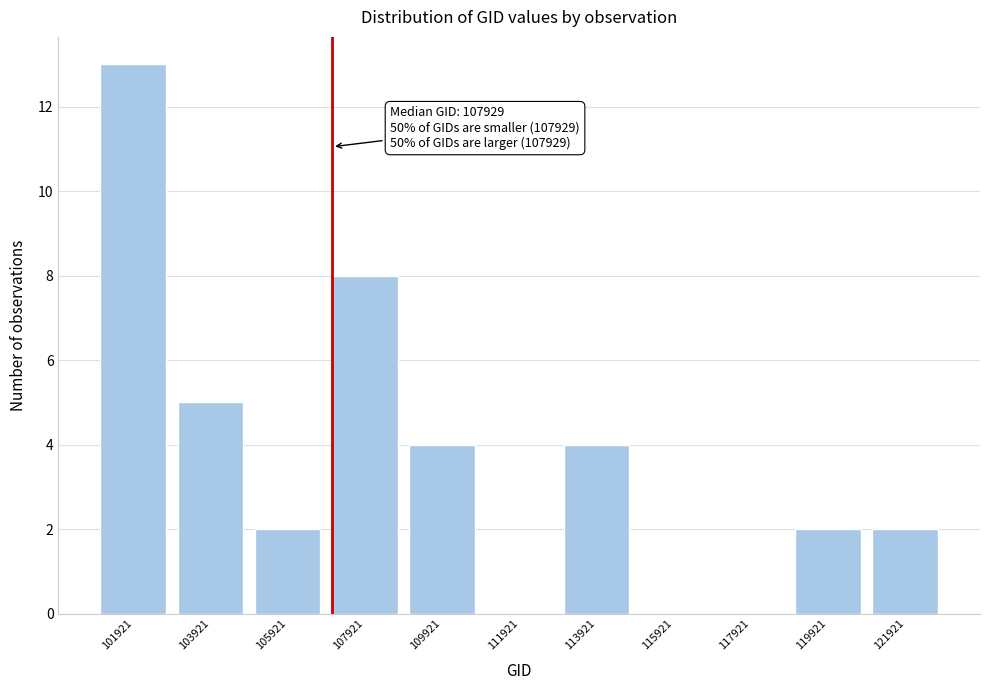

Reading left to right, list all the values displayed in this chart.

101921=13	103921=5	105921=2	107921=8	109921=4	111921=0	113921=4	115921=0	117921=0	119921=2	121921=2